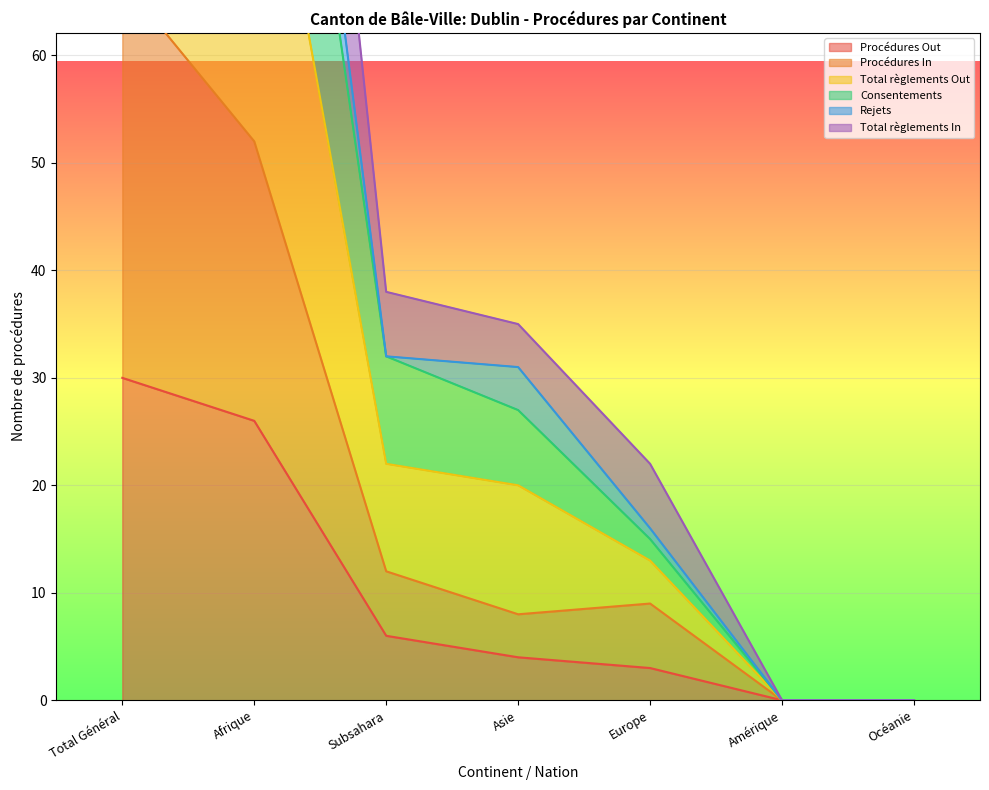

What is the label of the 1st point from the right?

Océanie